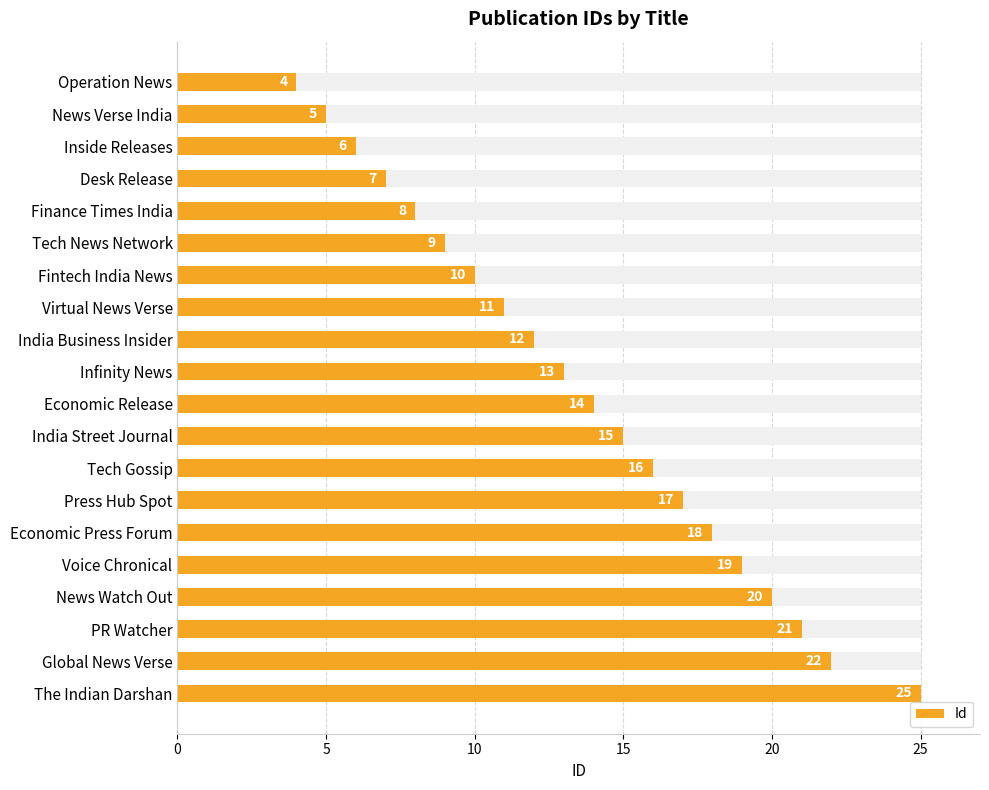

What is the average value?

14